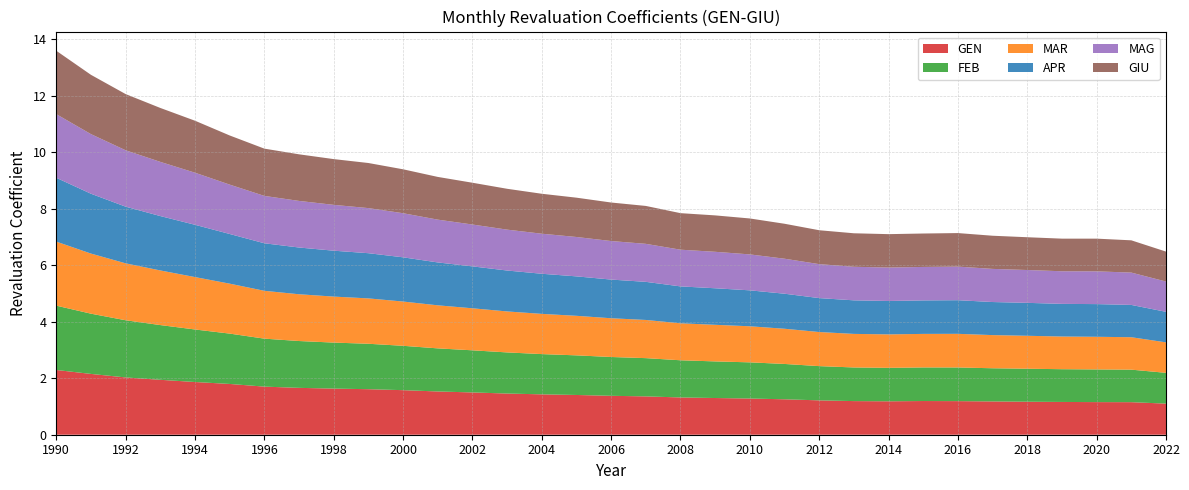

Reading left to right, list all the values displayed in this chart.

GEN: 1990=2.3	1991=2.2	1992=2.0	1993=1.9	1994=1.9	1995=1.8	1996=1.7	1997=1.7	1998=1.6	1999=1.6	2000=1.6	2001=1.5	2002=1.5	2003=1.5	2004=1.4	2005=1.4	2006=1.4	2007=1.4	2008=1.3	2009=1.3	2010=1.3	2011=1.3	2012=1.2	2013=1.2	2014=1.2	2015=1.2	2016=1.2	2017=1.2	2018=1.2	2019=1.2	2020=1.2	2021=1.2	2022=1.1
FEB: 1990=2.3	1991=2.1	1992=2.0	1993=1.9	1994=1.9	1995=1.8	1996=1.7	1997=1.7	1998=1.6	1999=1.6	2000=1.6	2001=1.5	2002=1.5	2003=1.5	2004=1.4	2005=1.4	2006=1.4	2007=1.4	2008=1.3	2009=1.3	2010=1.3	2011=1.3	2012=1.2	2013=1.2	2014=1.2	2015=1.2	2016=1.2	2017=1.2	2018=1.2	2019=1.2	2020=1.2	2021=1.2	2022=1.1
MAR: 1990=2.3	1991=2.1	1992=2.0	1993=1.9	1994=1.9	1995=1.8	1996=1.7	1997=1.7	1998=1.6	1999=1.6	2000=1.6	2001=1.5	2002=1.5	2003=1.4	2004=1.4	2005=1.4	2006=1.4	2007=1.4	2008=1.3	2009=1.3	2010=1.3	2011=1.2	2012=1.2	2013=1.2	2014=1.2	2015=1.2	2016=1.2	2017=1.2	2018=1.2	2019=1.2	2020=1.2	2021=1.1	2022=1.1
APR: 1990=2.3	1991=2.1	1992=2.0	1993=1.9	1994=1.8	1995=1.8	1996=1.7	1997=1.7	1998=1.6	1999=1.6	2000=1.6	2001=1.5	2002=1.5	2003=1.4	2004=1.4	2005=1.4	2006=1.4	2007=1.3	2008=1.3	2009=1.3	2010=1.3	2011=1.2	2012=1.2	2013=1.2	2014=1.2	2015=1.2	2016=1.2	2017=1.2	2018=1.2	2019=1.2	2020=1.2	2021=1.1	2022=1.1
MAG: 1990=2.3	1991=2.1	1992=2.0	1993=1.9	1994=1.8	1995=1.7	1996=1.7	1997=1.6	1998=1.6	1999=1.6	2000=1.6	2001=1.5	2002=1.5	2003=1.4	2004=1.4	2005=1.4	2006=1.4	2007=1.3	2008=1.3	2009=1.3	2010=1.3	2011=1.2	2012=1.2	2013=1.2	2014=1.2	2015=1.2	2016=1.2	2017=1.2	2018=1.2	2019=1.2	2020=1.2	2021=1.1	2022=1.1
GIU: 1990=2.2	1991=2.1	1992=2.0	1993=1.9	1994=1.8	1995=1.7	1996=1.7	1997=1.6	1998=1.6	1999=1.6	2000=1.6	2001=1.5	2002=1.5	2003=1.4	2004=1.4	2005=1.4	2006=1.4	2007=1.3	2008=1.3	2009=1.3	2010=1.3	2011=1.2	2012=1.2	2013=1.2	2014=1.2	2015=1.2	2016=1.2	2017=1.2	2018=1.2	2019=1.2	2020=1.2	2021=1.1	2022=1.1